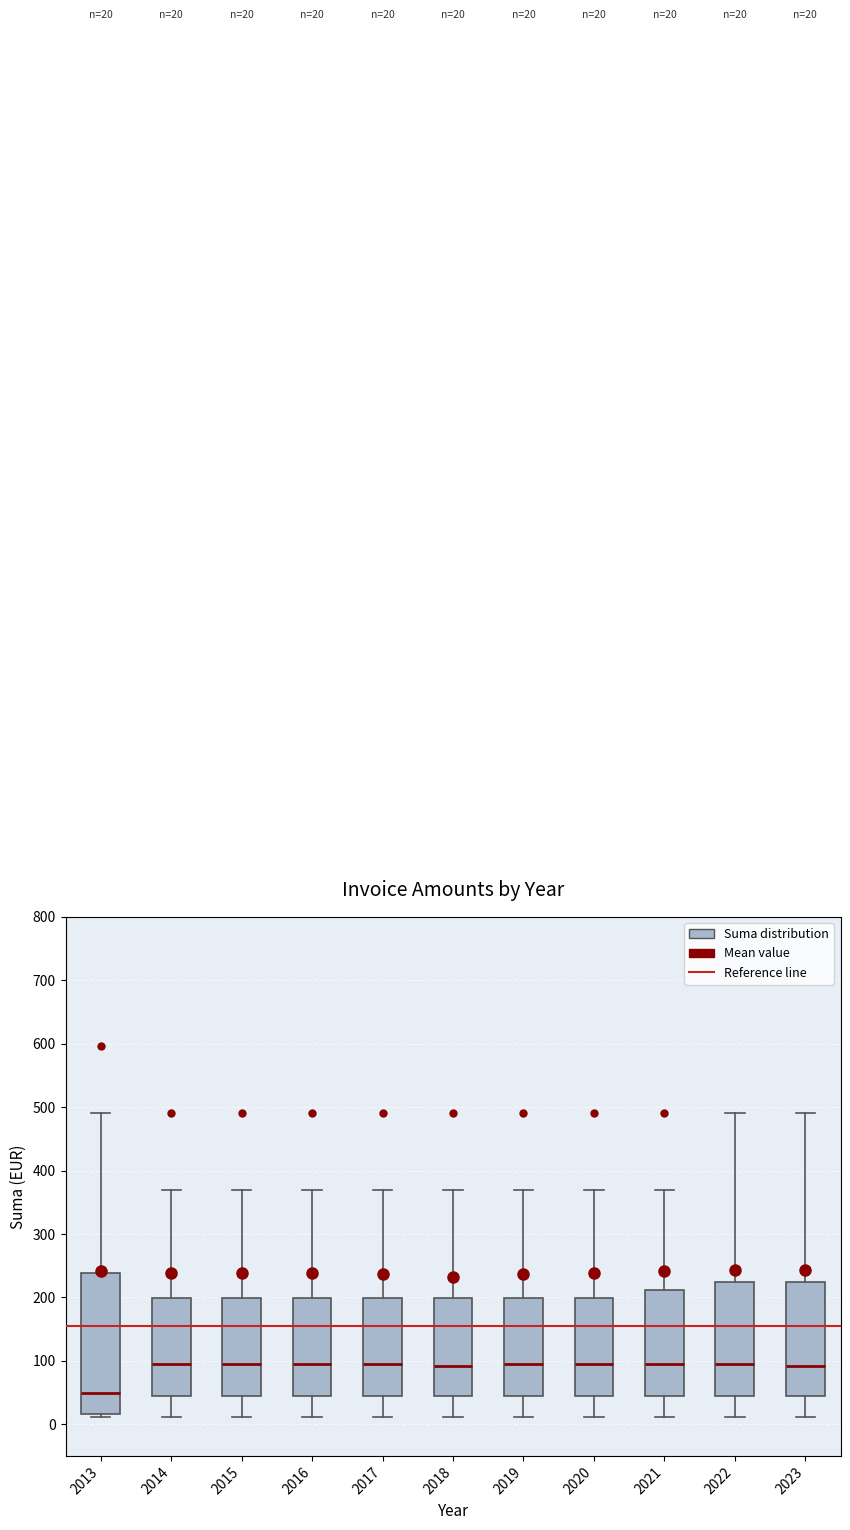

Which box's median line is the lowest?

2013